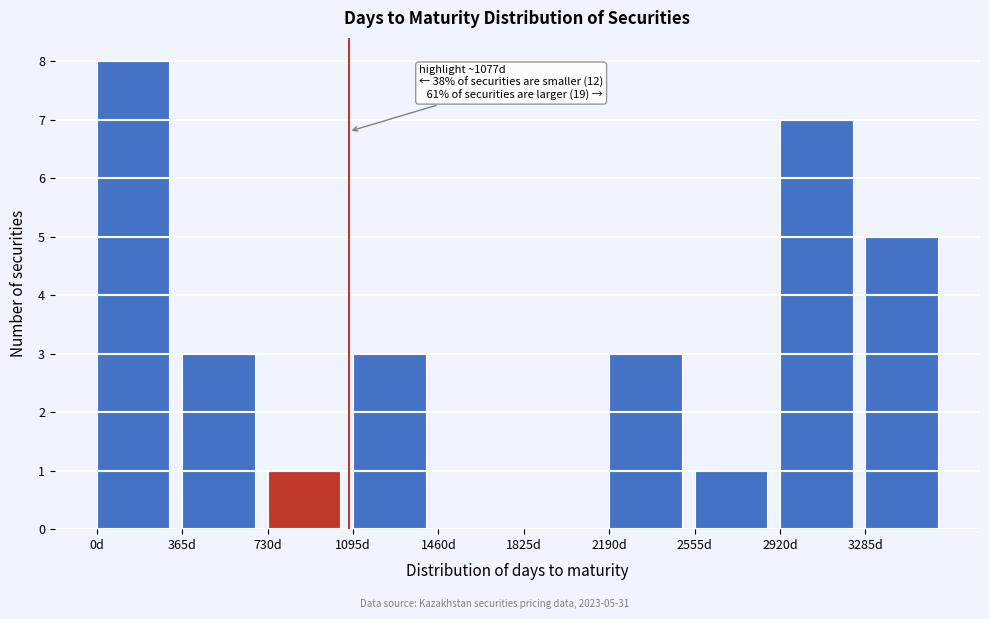

Which range on the x-axis has the tallest bar?

0 to 365